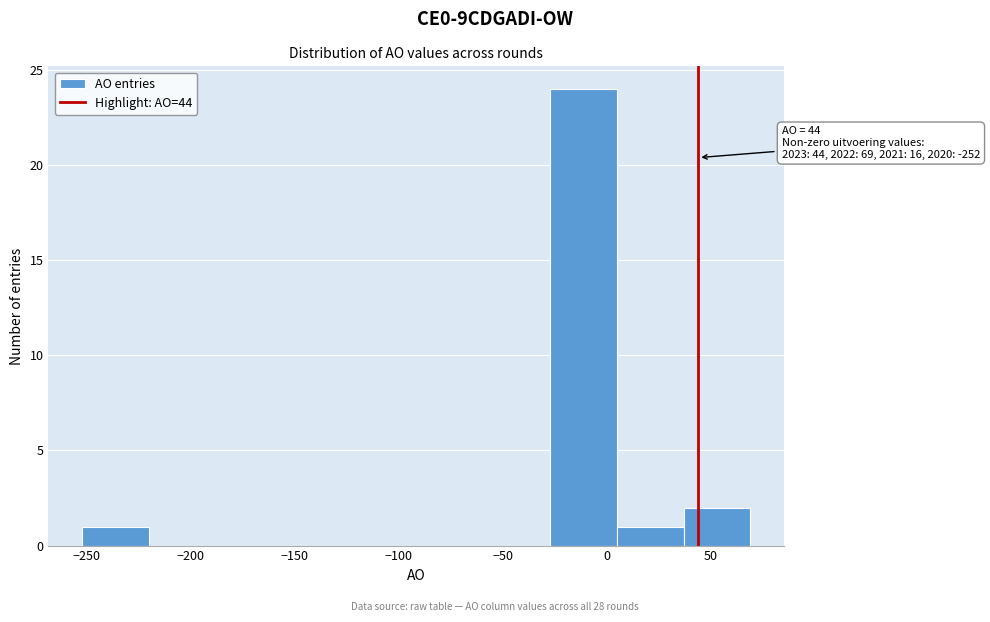

Which range on the x-axis has the tallest bar?

-25 to 5